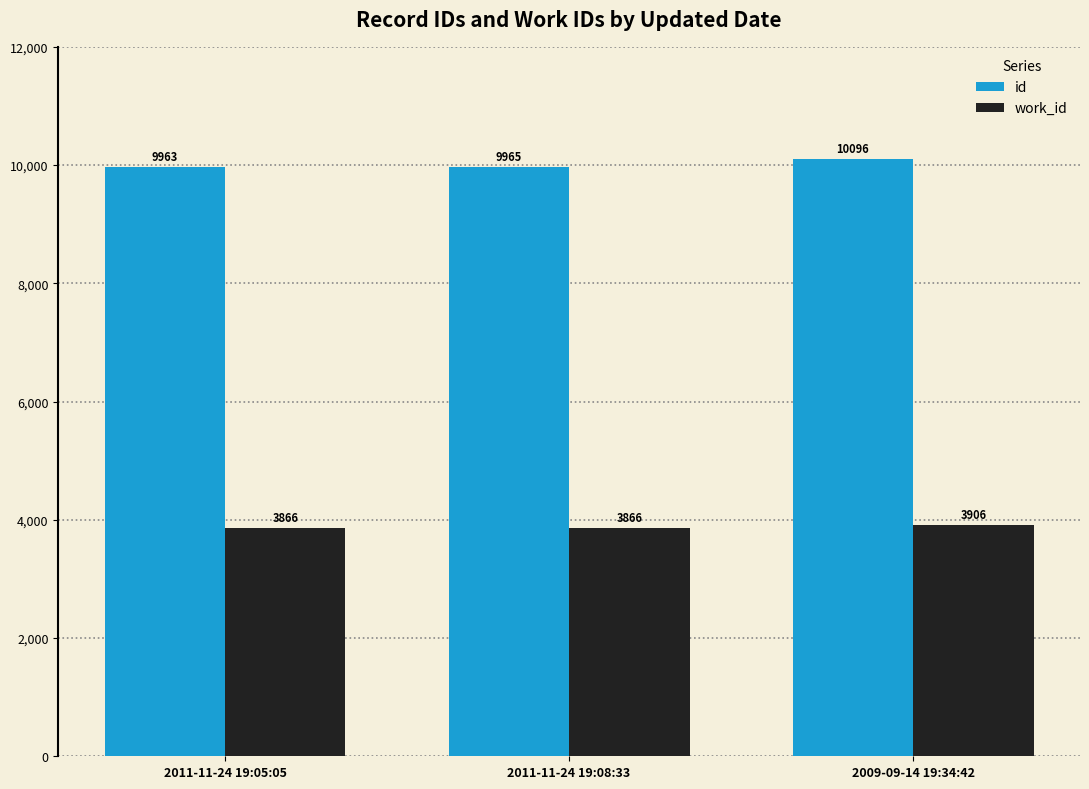

Between 2011-11-24 19:08:33 and 2009-09-14 19:34:42, which series saw the biggest shift?

id